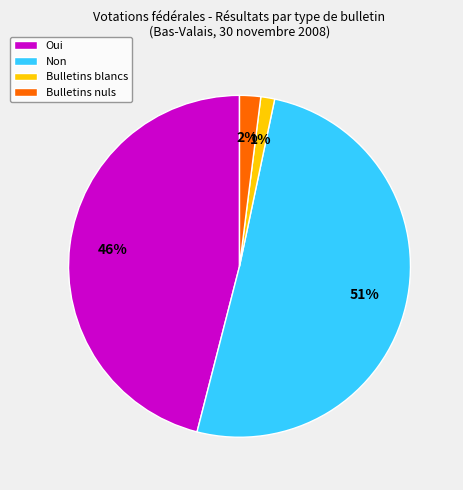

To the nearest percent, what is the average slice percentage?

25%